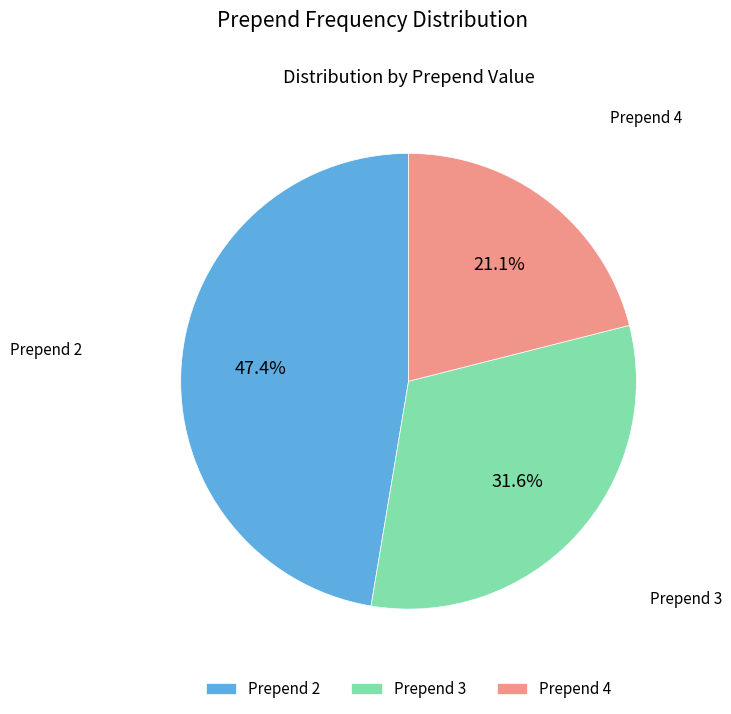

Do Prepend 3 and Prepend 2 together represent more than half of the pie?

Yes